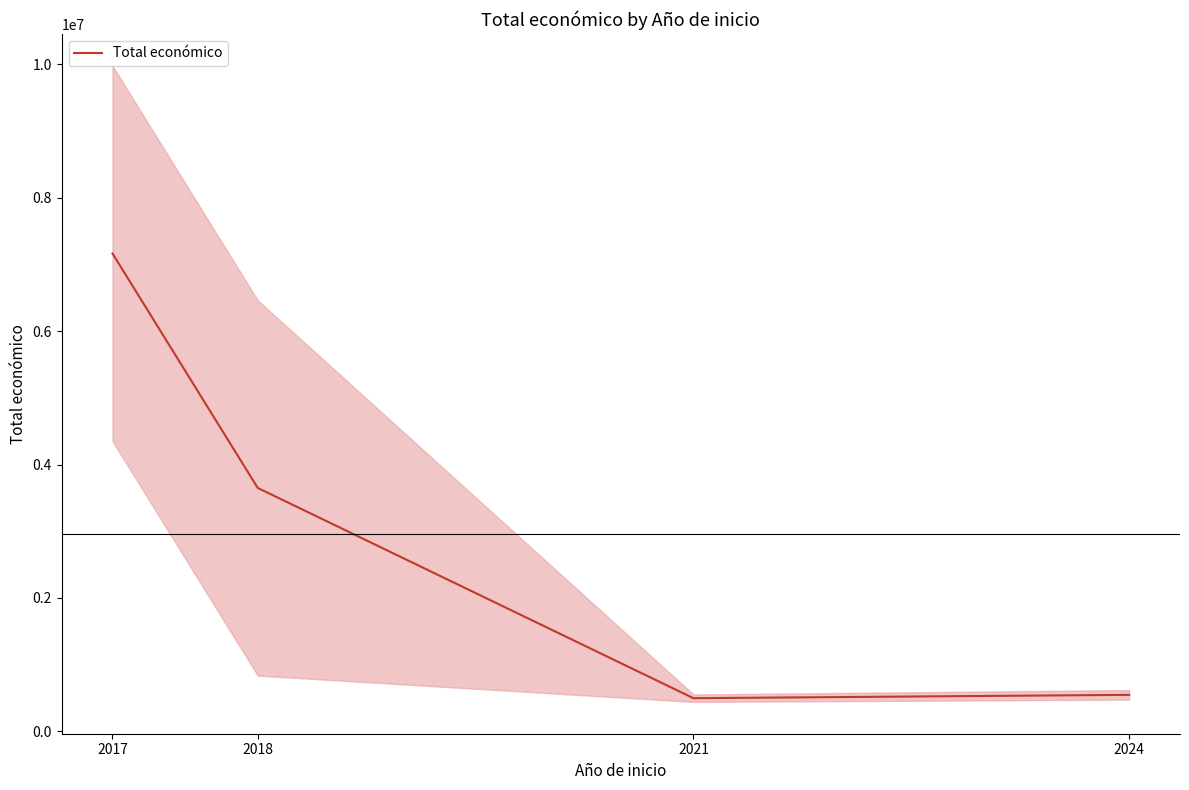

Count the number of values greater than 3648933.

2